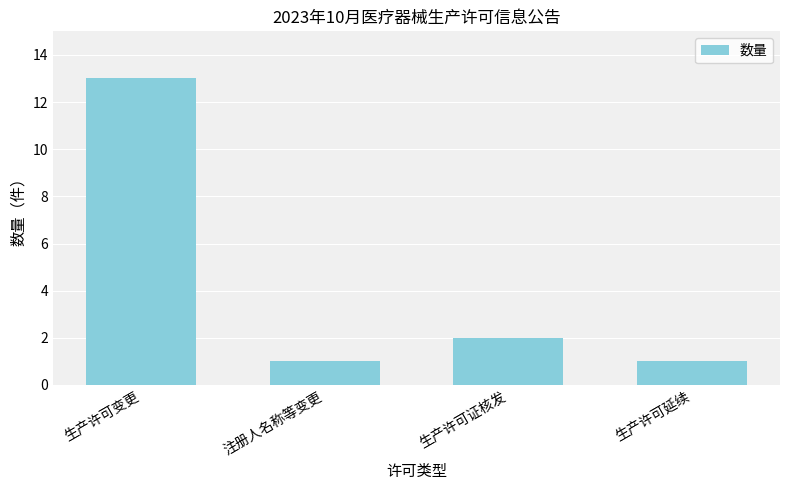

Does the chart contain any negative values?

No